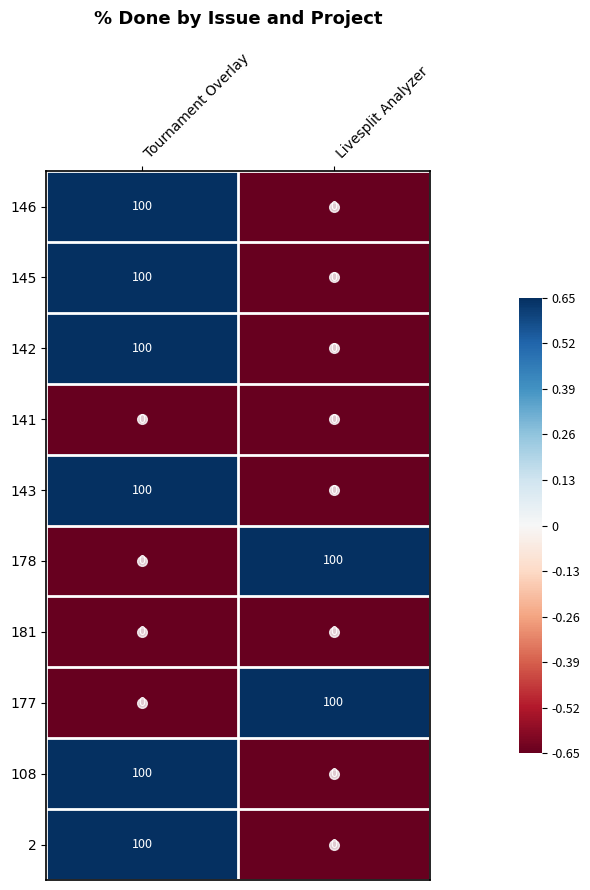

Which category has the lowest value in the 2 series?

Livesplit Analyzer